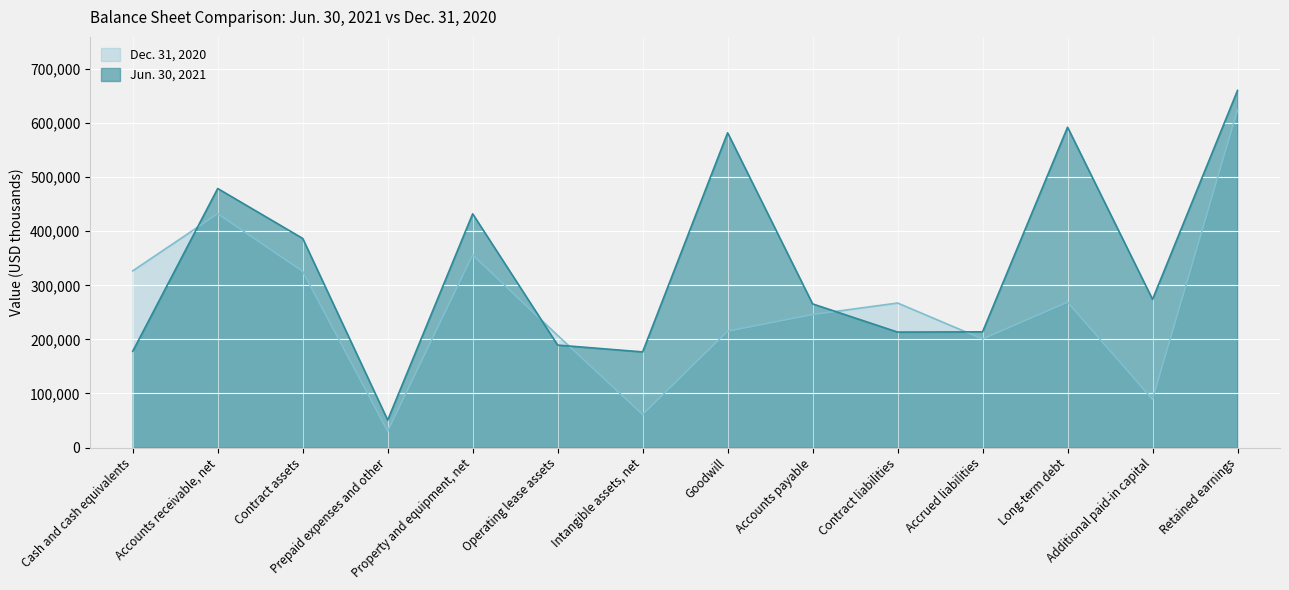

What position from the left is Long-term debt?

12